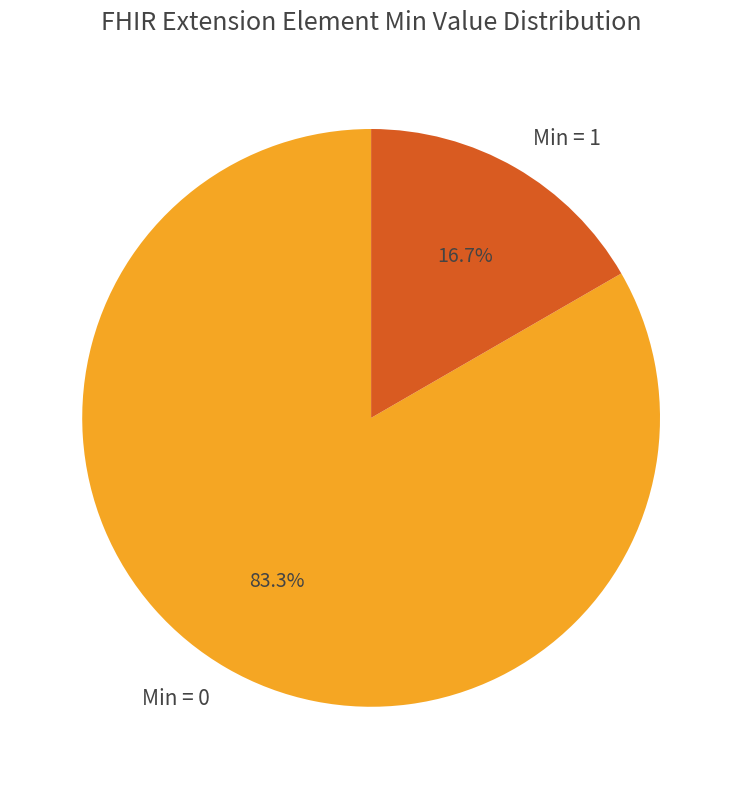

What is the ratio of the value at Min = 0 to the value at Min = 1?

5.0